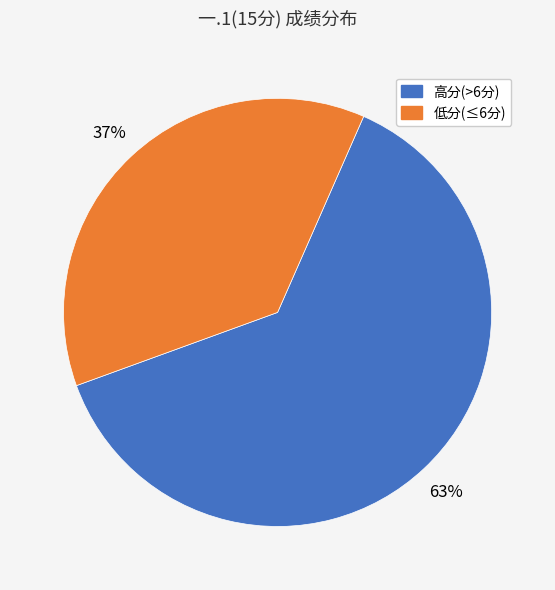

Does any single category account for the majority?

Yes